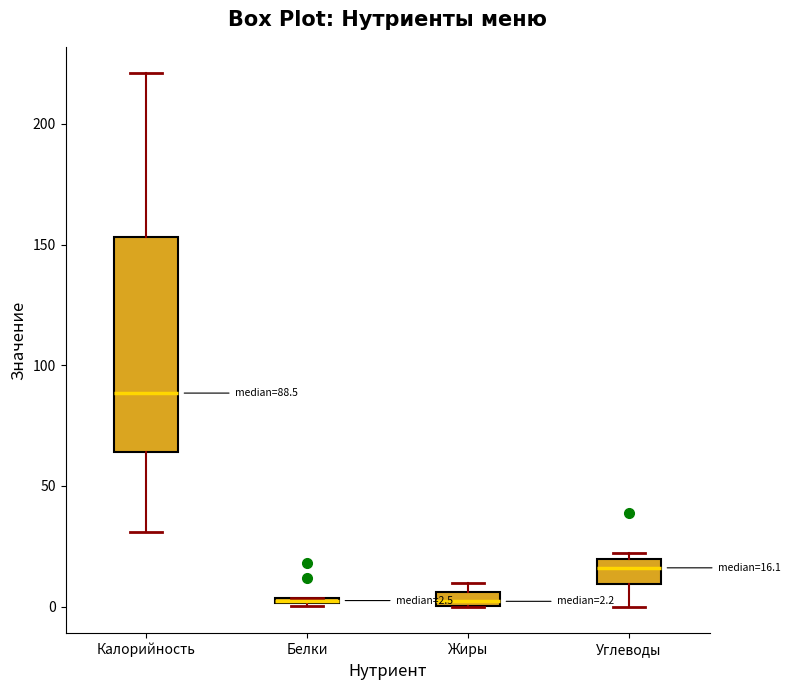

Which box is the tallest, from its lower edge to its upper edge?

Калорийность